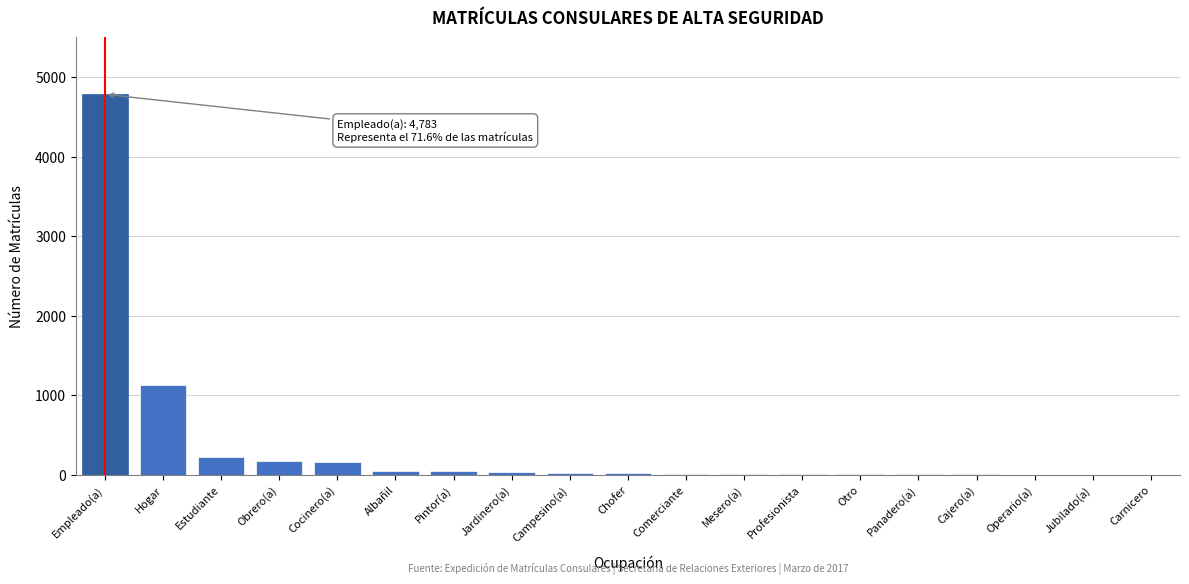

What is the maximum value shown in the chart?

4783